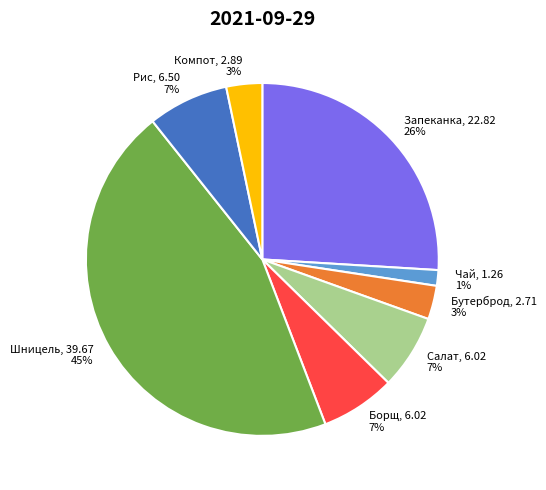

Which category has the smallest portion of the pie?

Чай